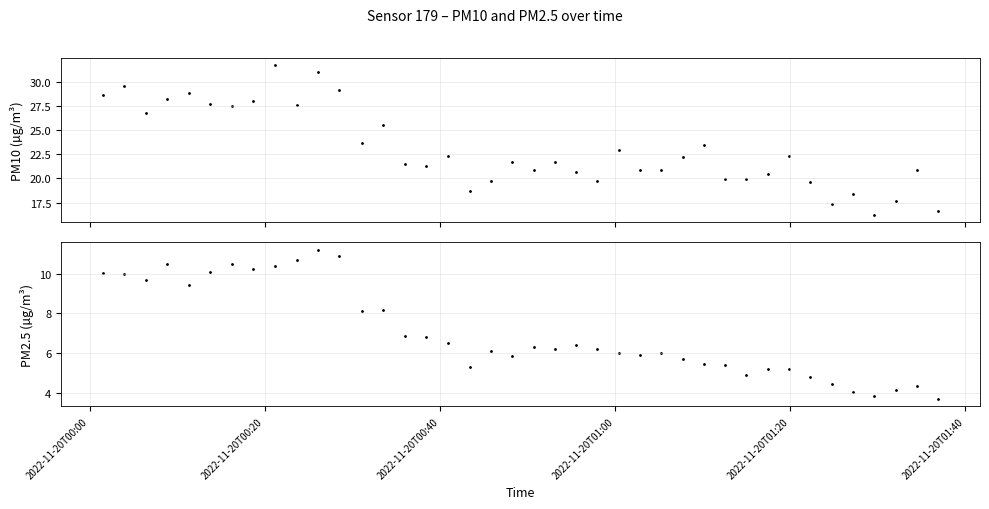

At how many categories does at least one series exceed 4?

40